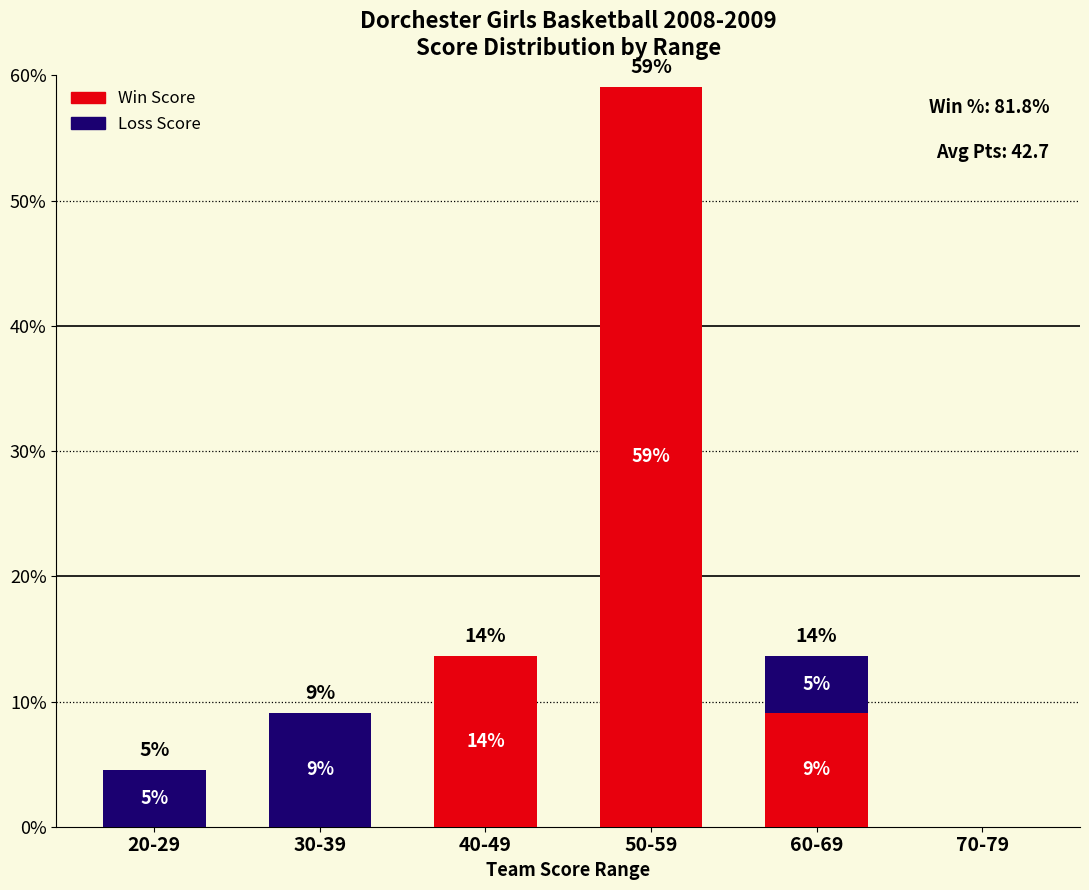

Are the bars grouped side by side (vs. stacked)?

No